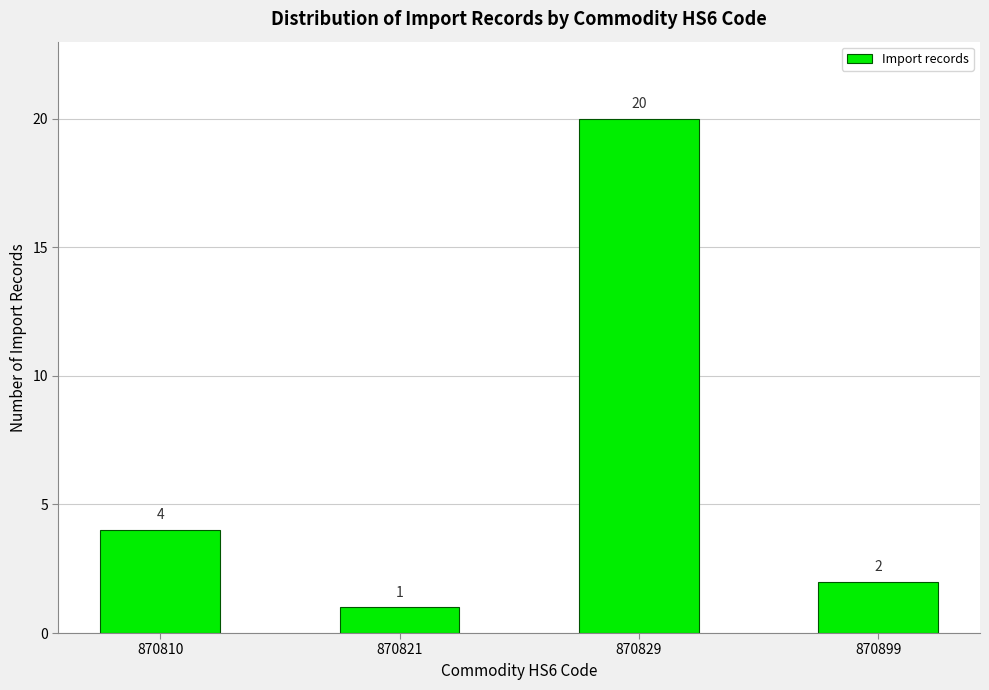

What is the ratio of the value at 870821 to the value at 870899?

0.5